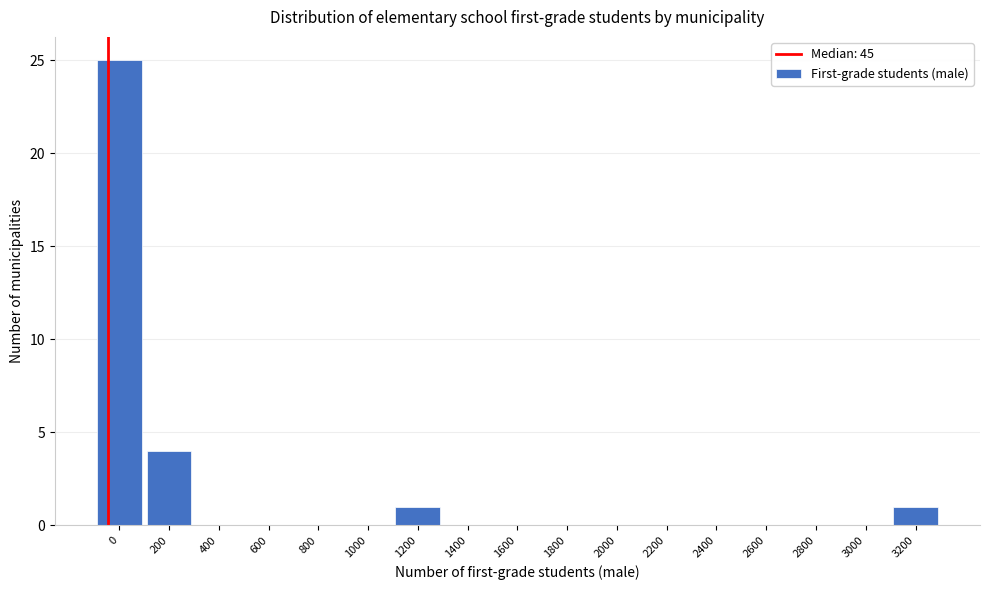

Reading right to left, what are all the values shown in this chart?

3200=1	3000=0	2800=0	2600=0	2400=0	2200=0	2000=0	1800=0	1600=0	1400=0	1200=1	1000=0	800=0	600=0	400=0	200=4	0=25